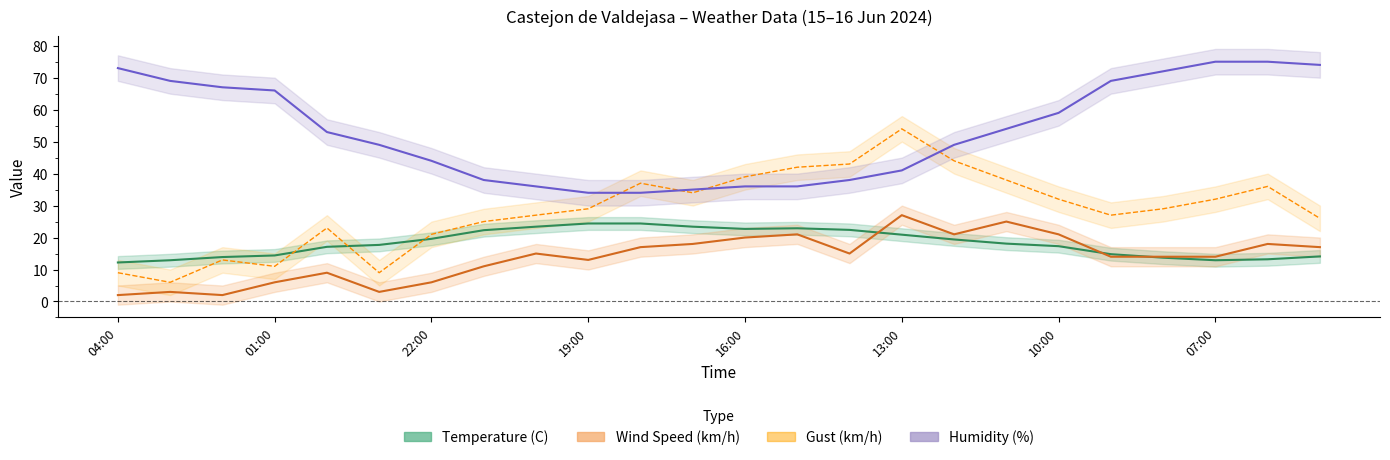

Which series has the widest spread of values?

Gust (km/h)